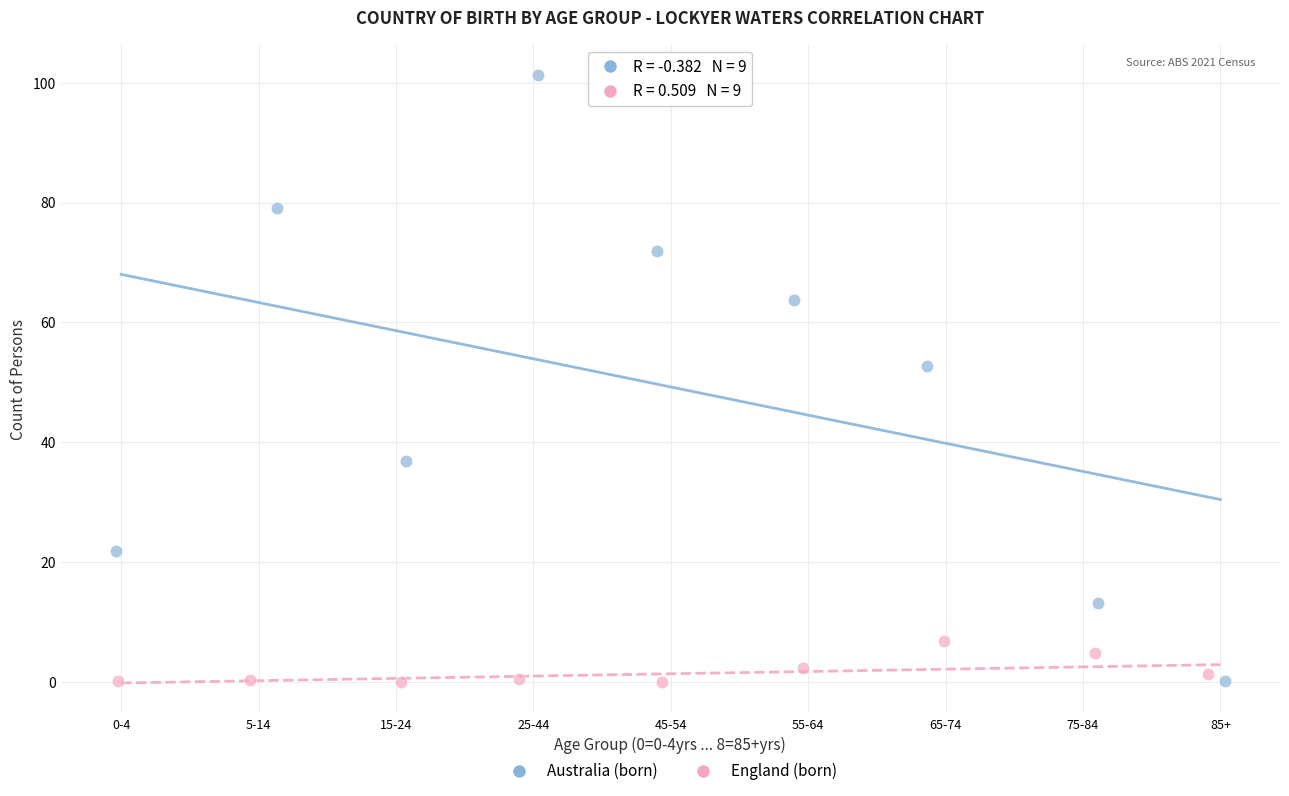

Which series has the widest spread of Y values?

Australia (born)